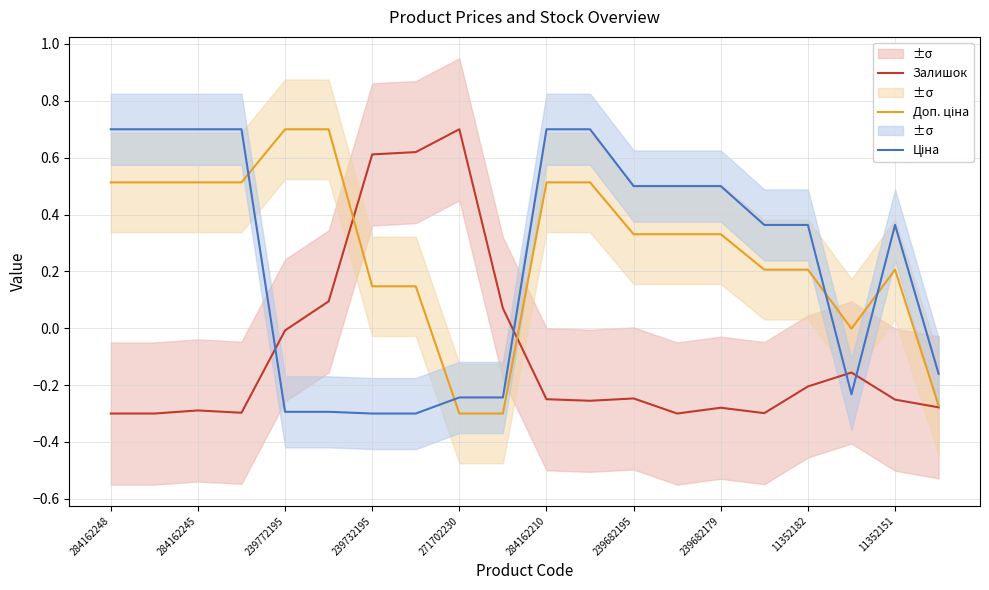

Read the Залишок value at 11352151.

-0.3